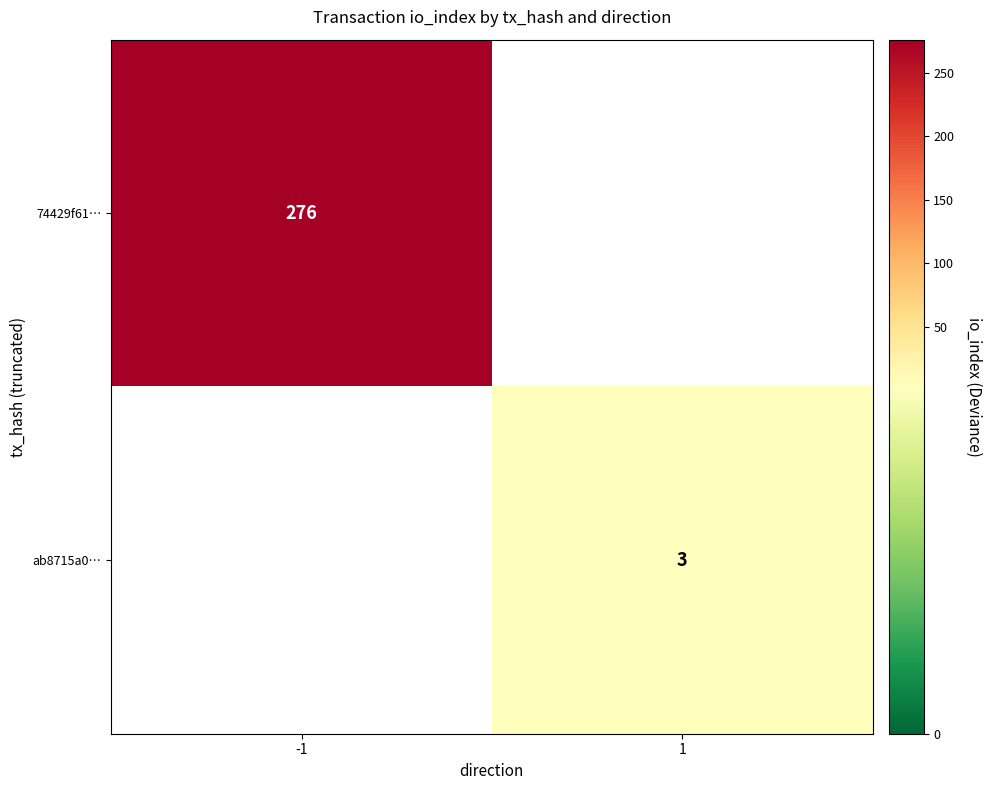

Is it true that ab8715a0… equals 1 at 1?

False